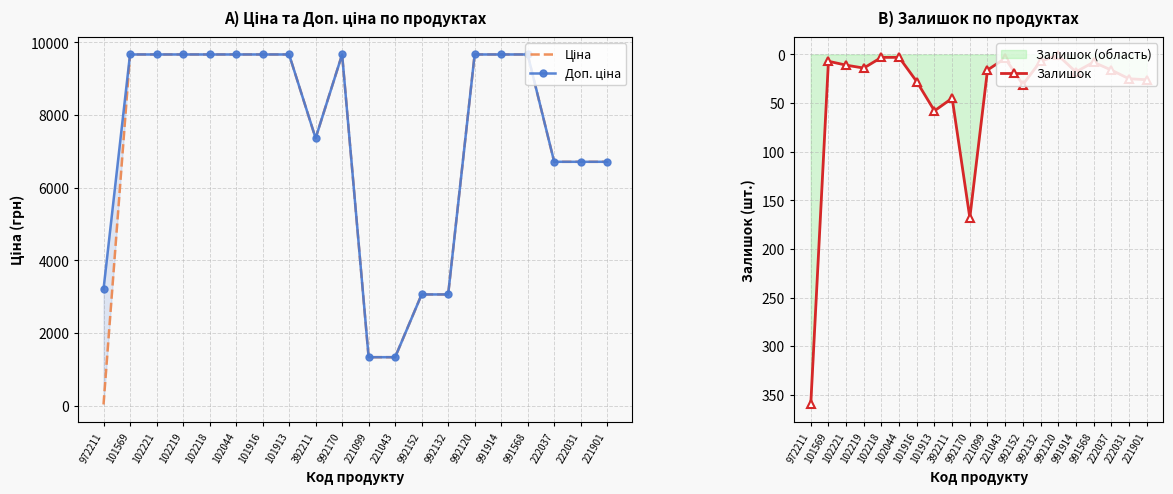

What is the average value of the Доп. ціна series?

7289.7